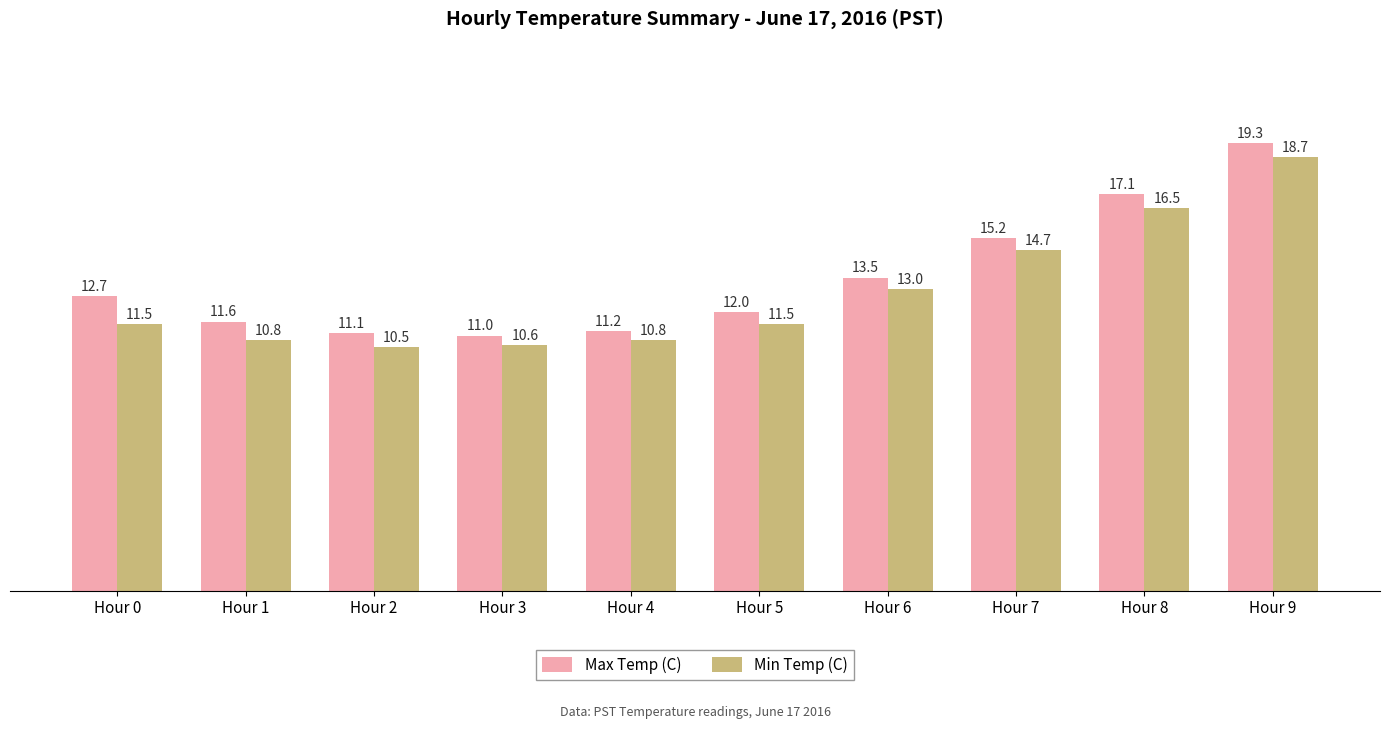

At which label does Max Temp (C) first exceed 12?

Hour 0